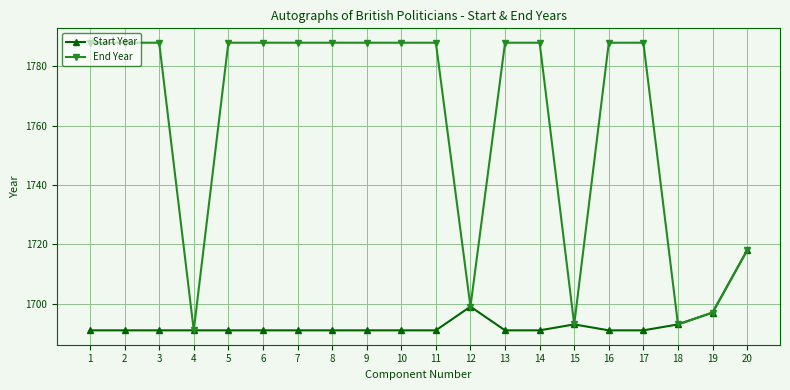

True or false: Start Year has a value of 1104 at 19.

False